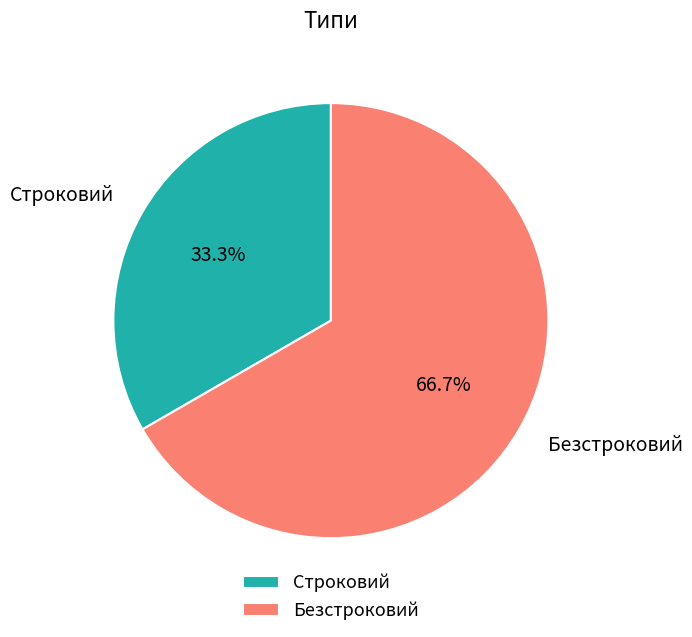

To the nearest percent, what is the combined percentage of Строковий and Безстроковий?

100%